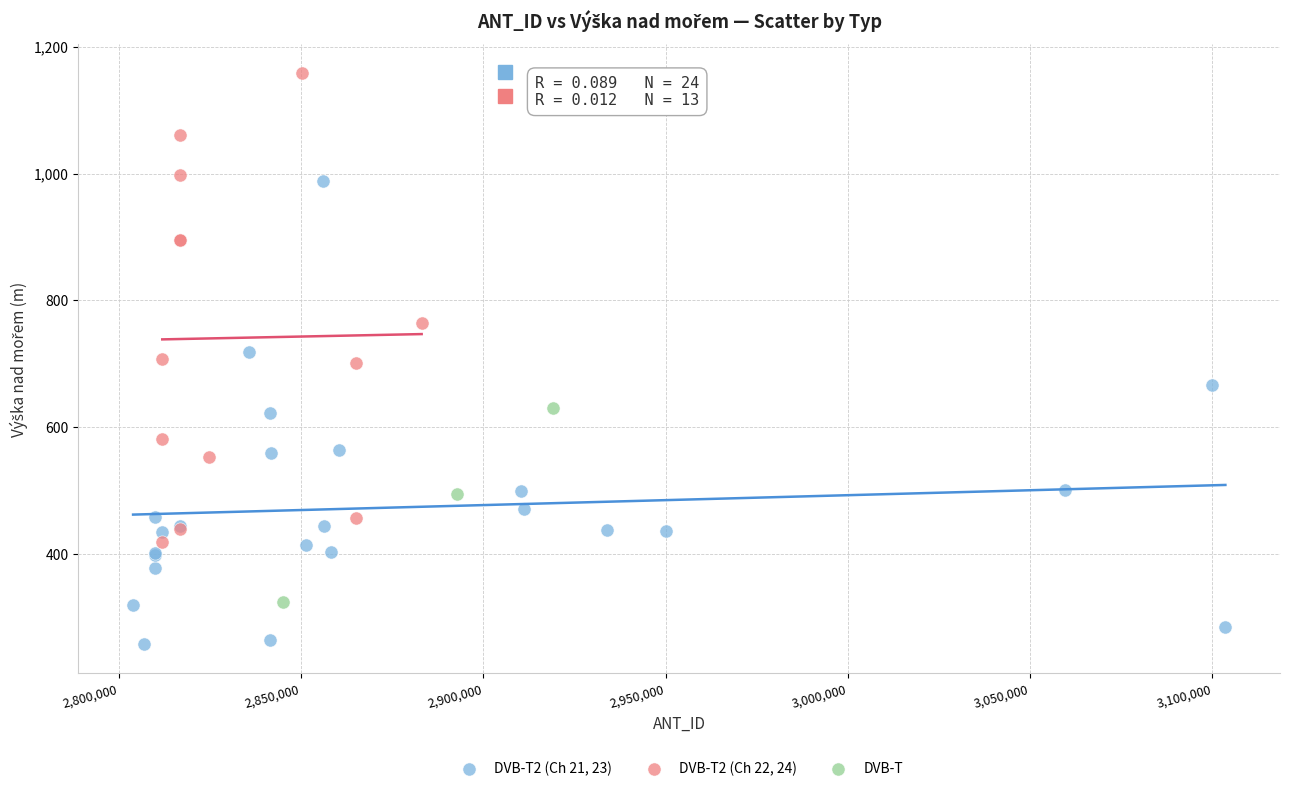

Which series contains the lowest Y value?

DVB-T2 (Ch 21, 23)